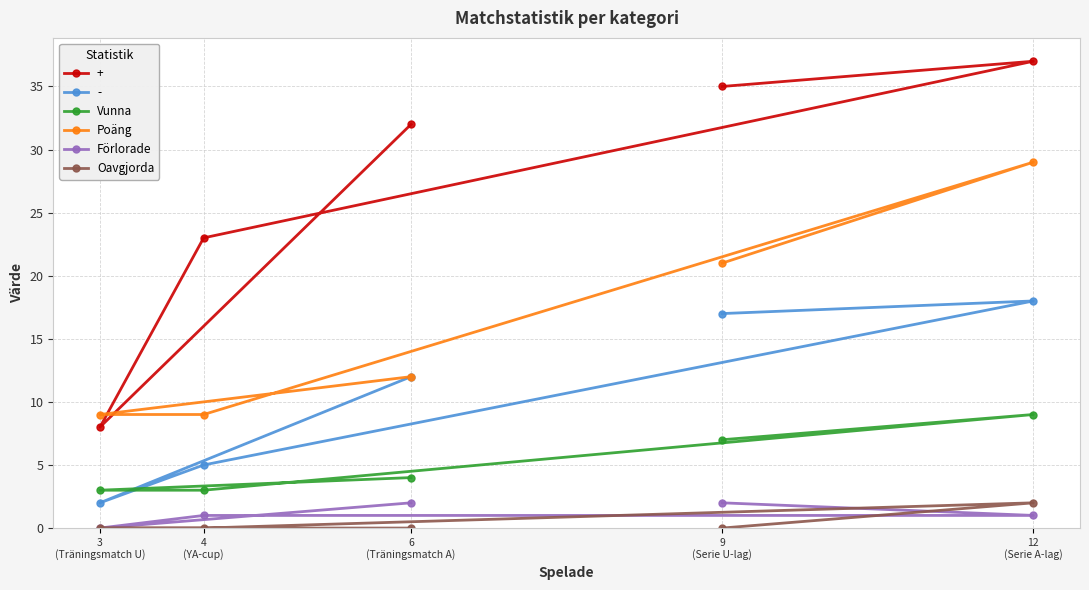

At which label does Vunna reach its minimum?

3
(Träningsmatch U)